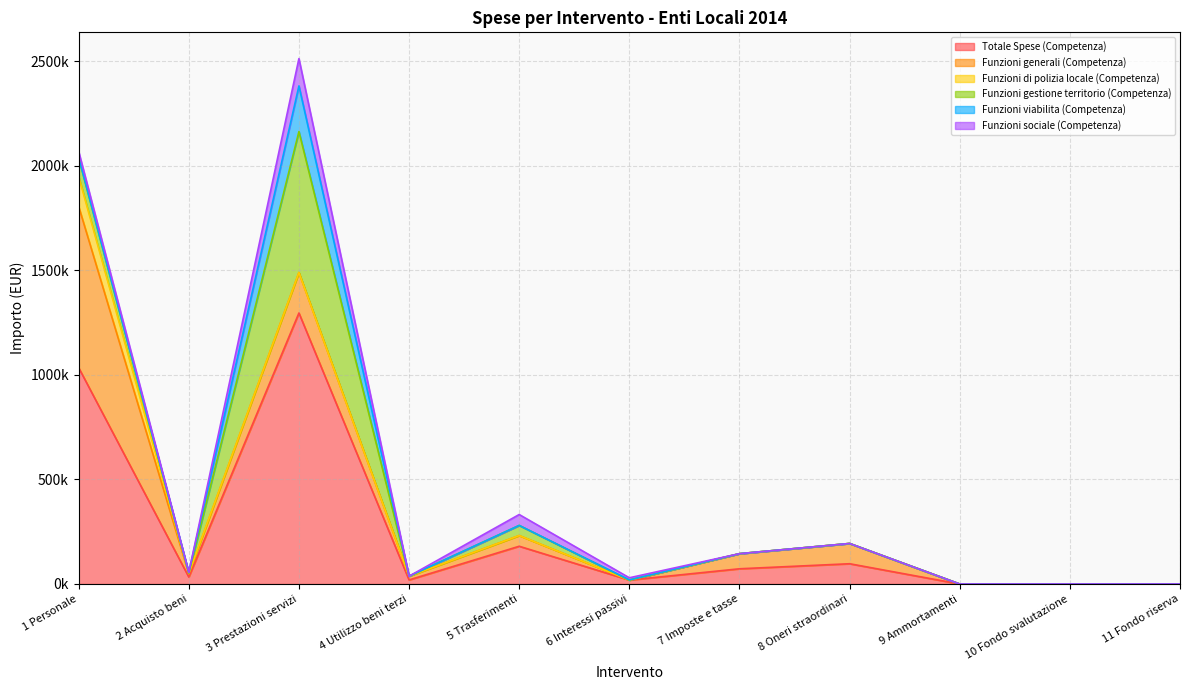

Does the chart display data point markers on the line(s)?

No